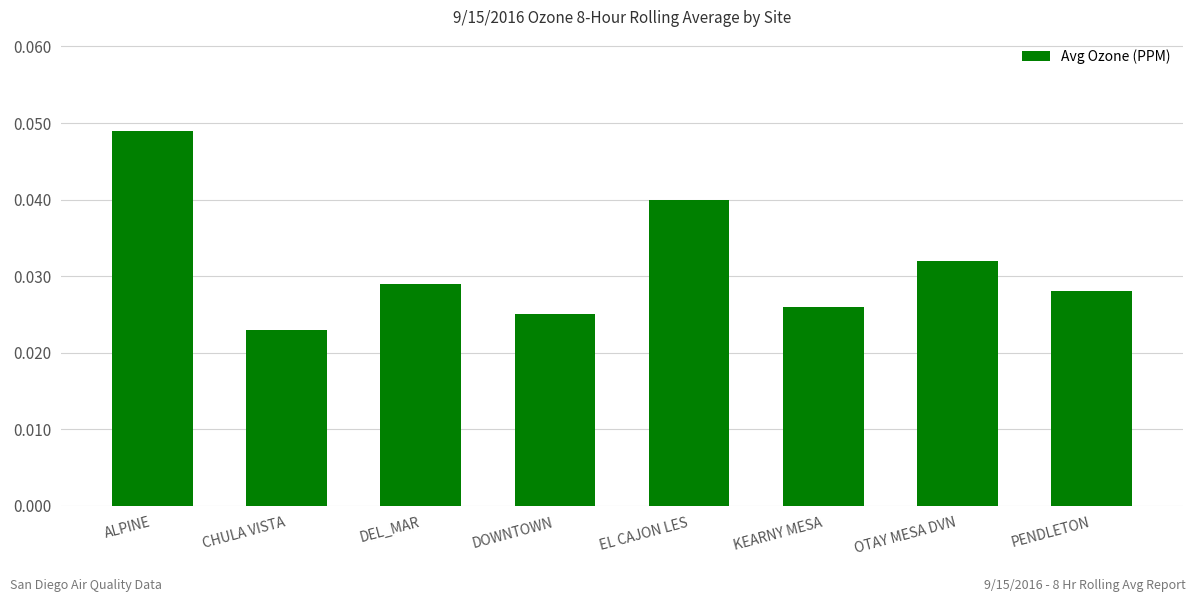

Count the values in the range 0 to 1.

8